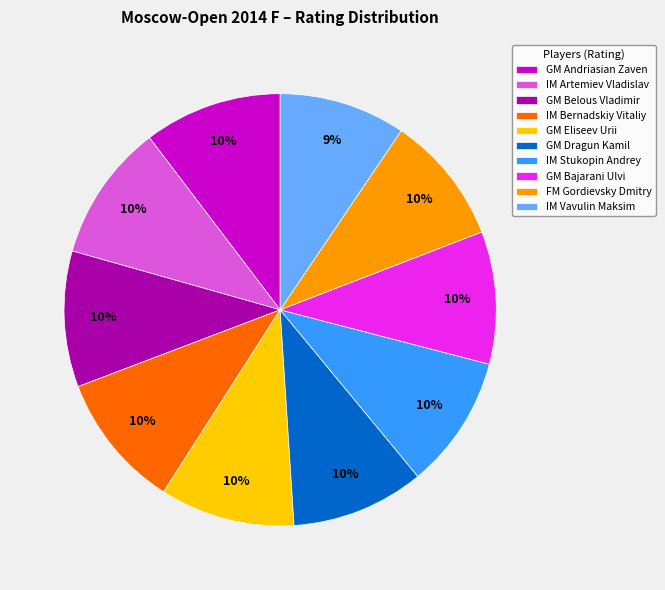

Between IM Vavulin Maksim and IM Artemiev Vladislav, which is larger?

IM Artemiev Vladislav